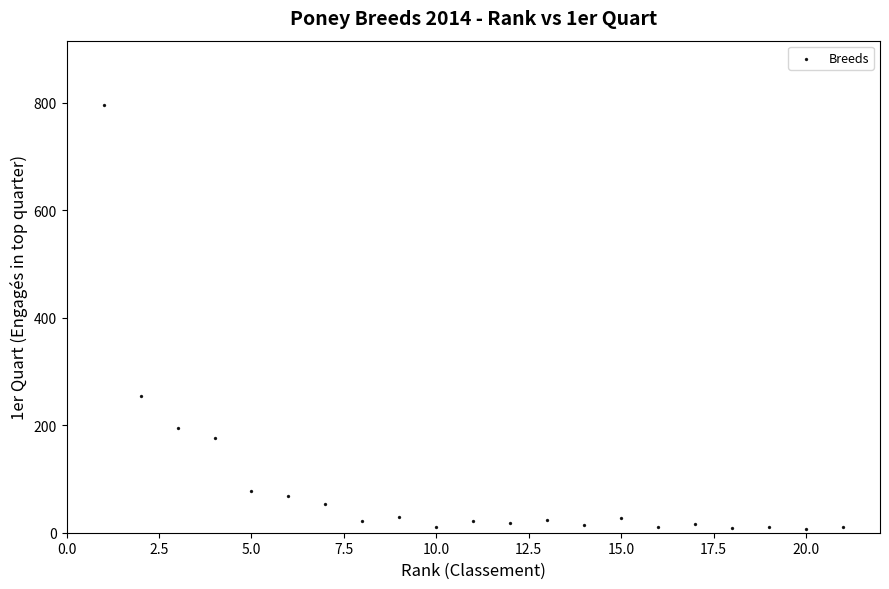

What Y value in the scatter plot is closest to 401?

254